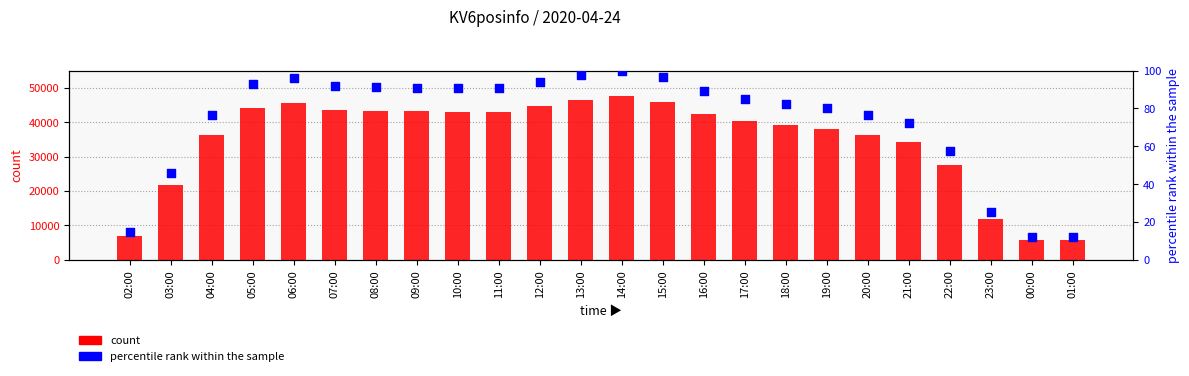

Which series has the largest total across all categories?

count